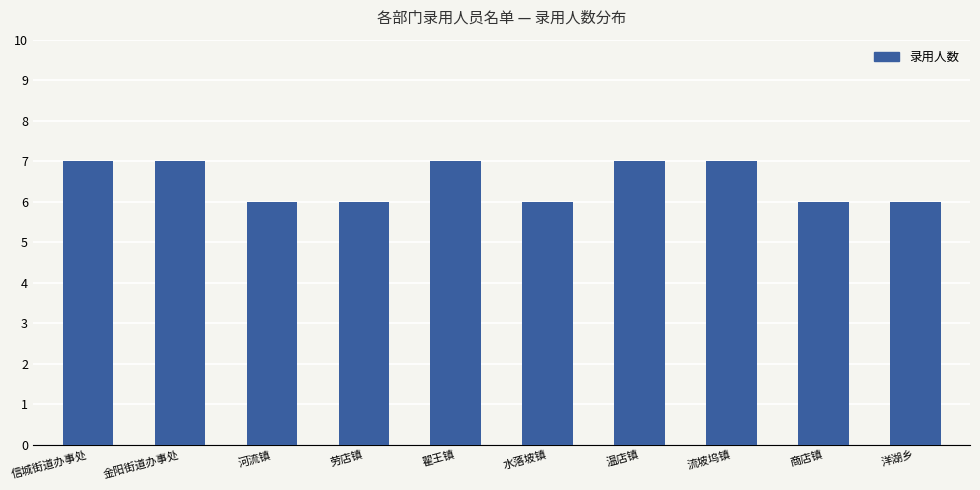

What is the label of the 2nd bar from the right?

商店镇